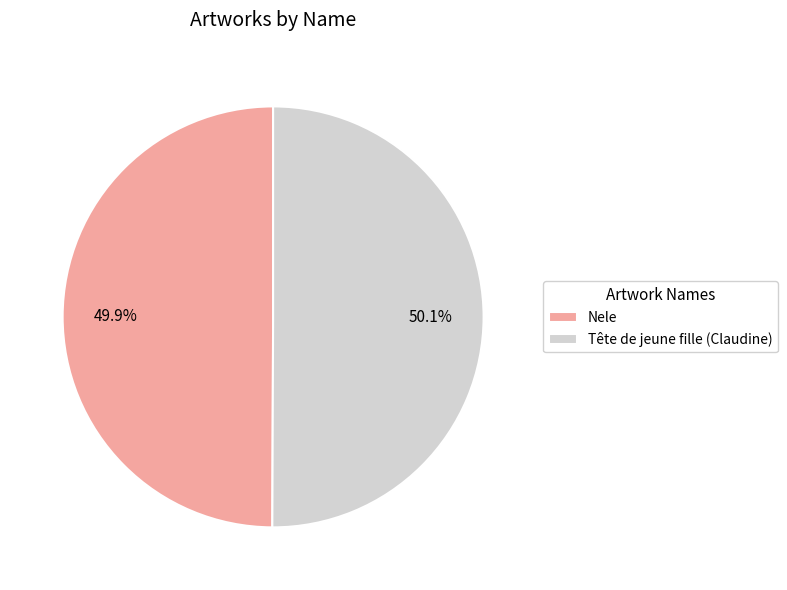

True or false: Nele accounts for 61% of the total.

False